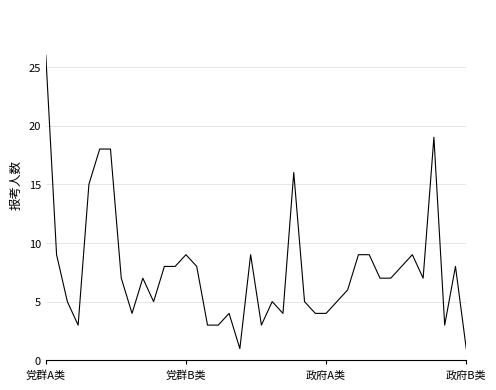

Does the chart display data point markers on the line(s)?

No